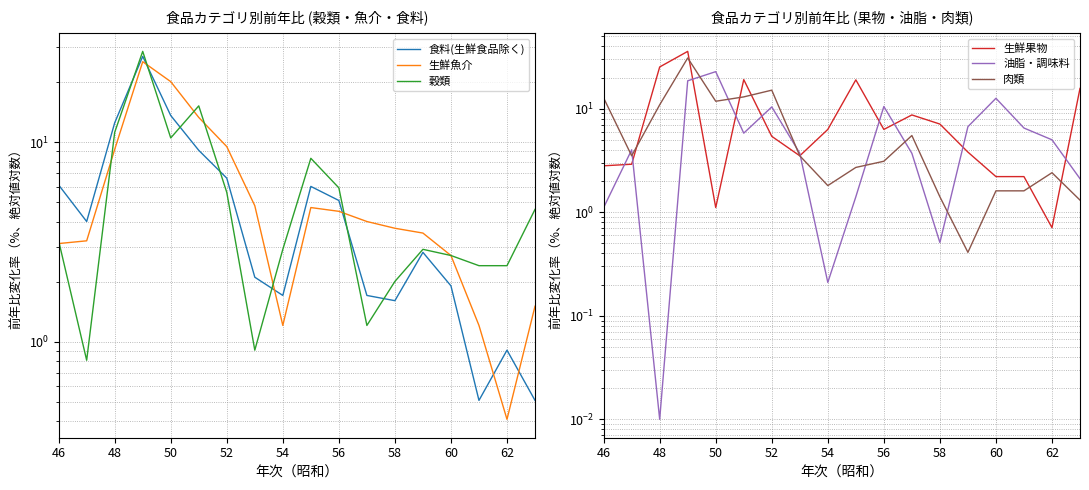

At how many categories does at least one series exceed 9?

10